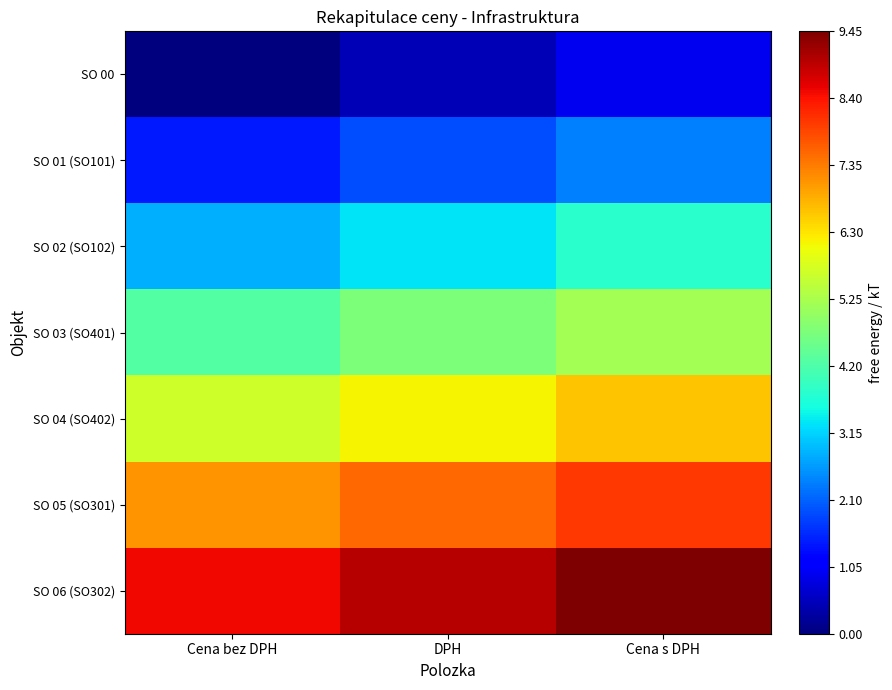

Rank the series by their average value, from lowest to highest.

SO 00, SO 01 (SO101), SO 02 (SO102), SO 03 (SO401), SO 04 (SO402), SO 05 (SO301), SO 06 (SO302)